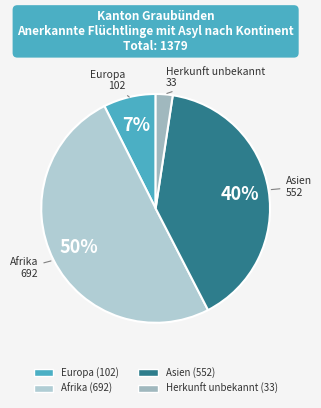

Between Herkunft unbekannt and Europa, which is larger?

Europa